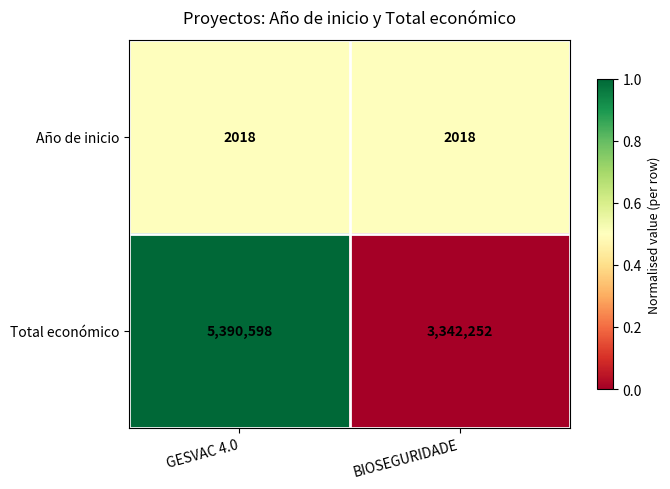

Which series has the largest total across all categories?

Total económico